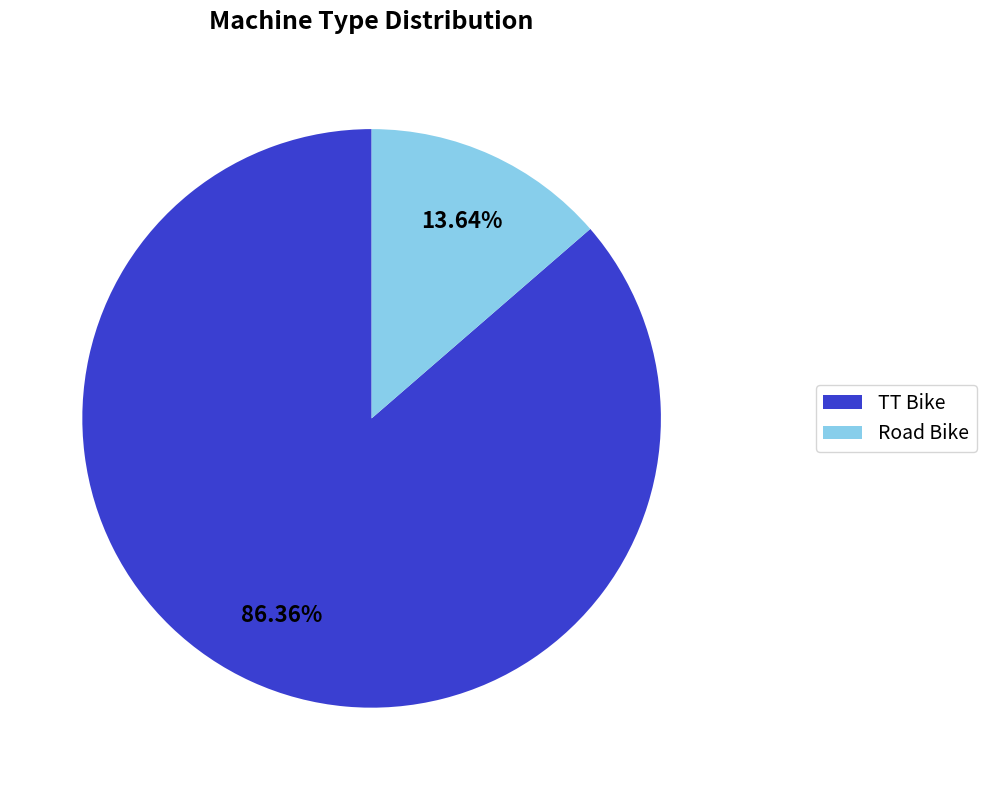

Do TT Bike and Road Bike together represent more than half of the pie?

Yes